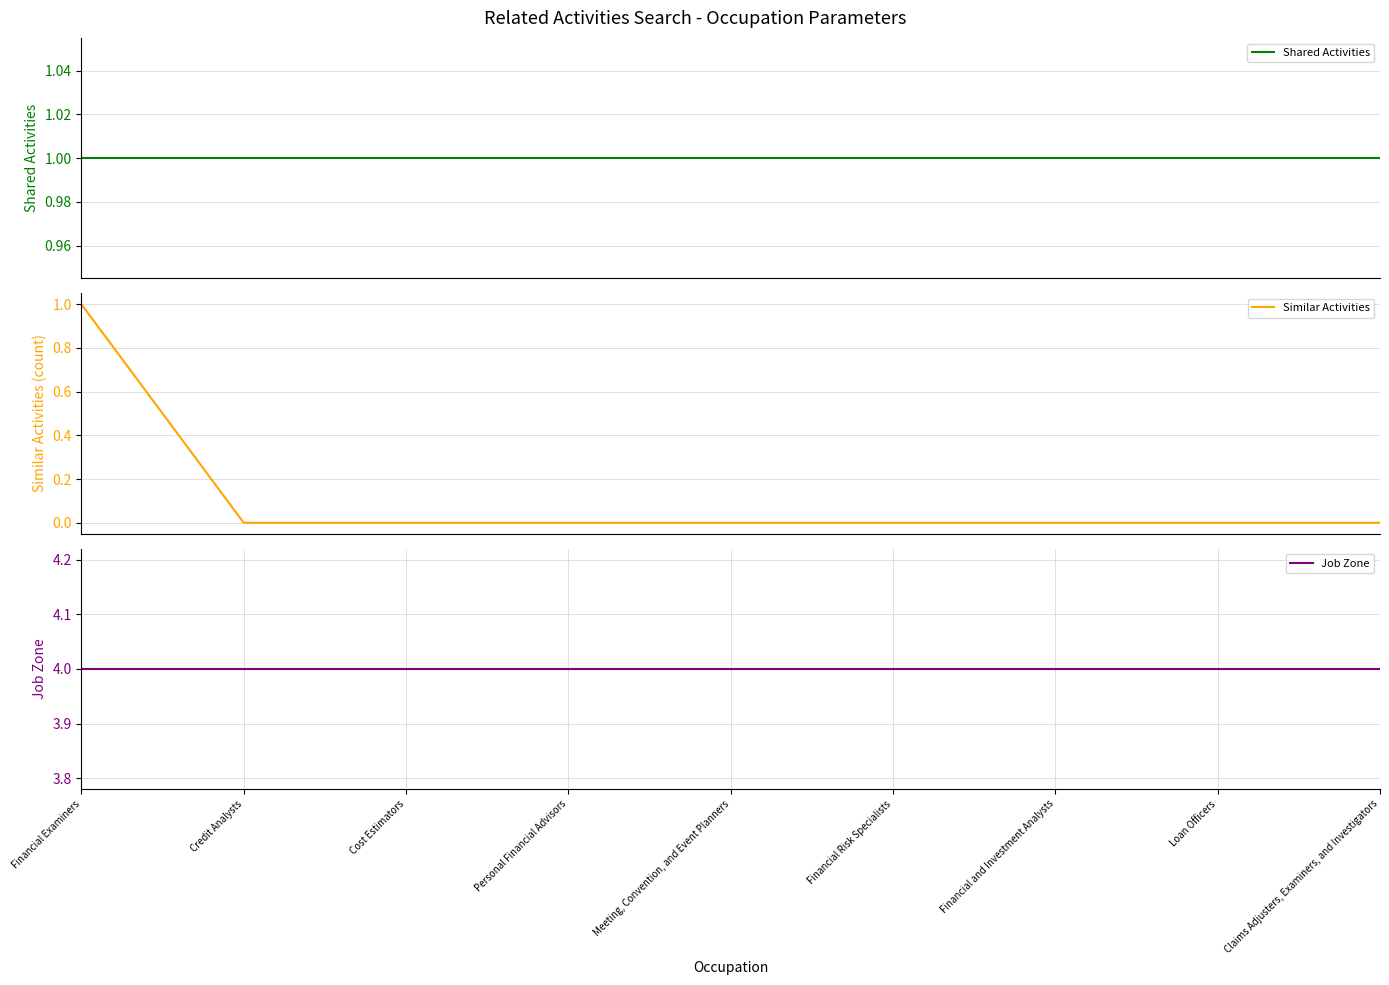

Which category has the highest value across all series?

Financial Examiners